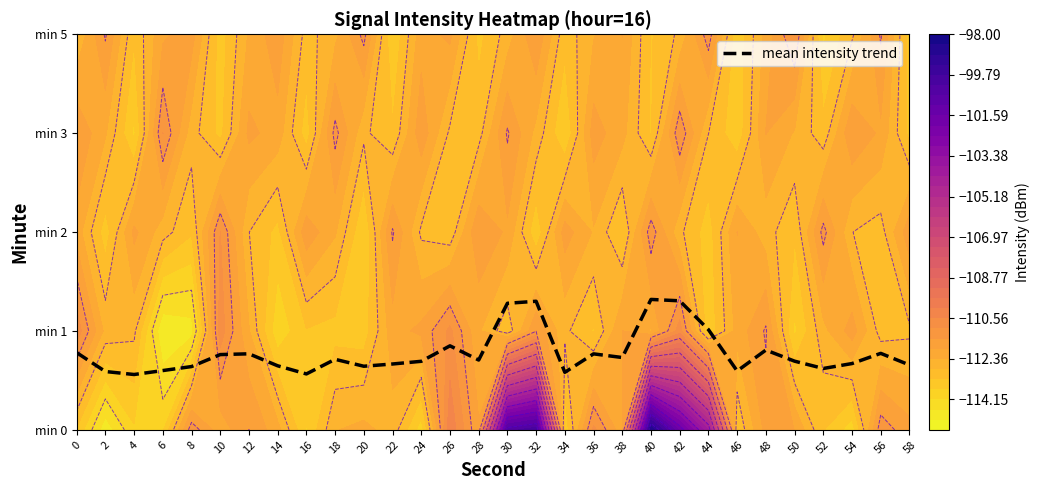

What is the change in value from 12 to 24?

-0.1